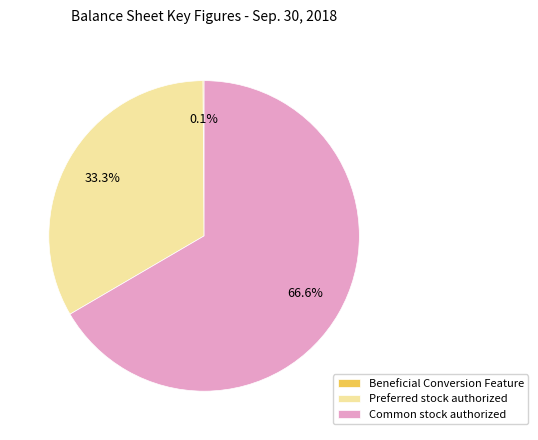

Is there a majority slice in this chart?

Yes